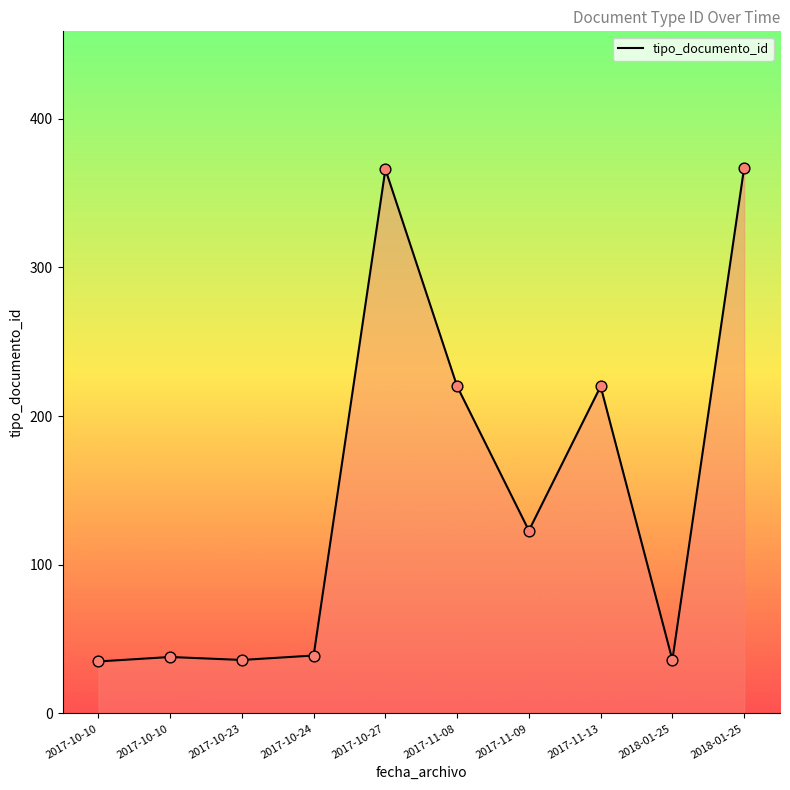

How many lines are shown in the chart?

1